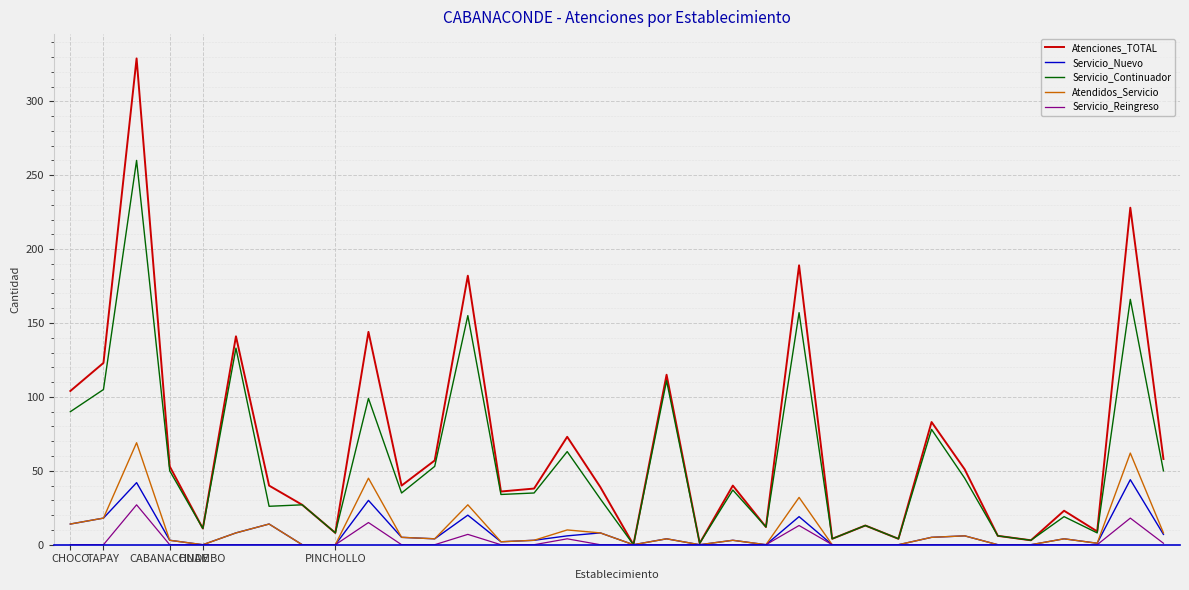

What is the maximum value for Atendidos_Servicio?

69